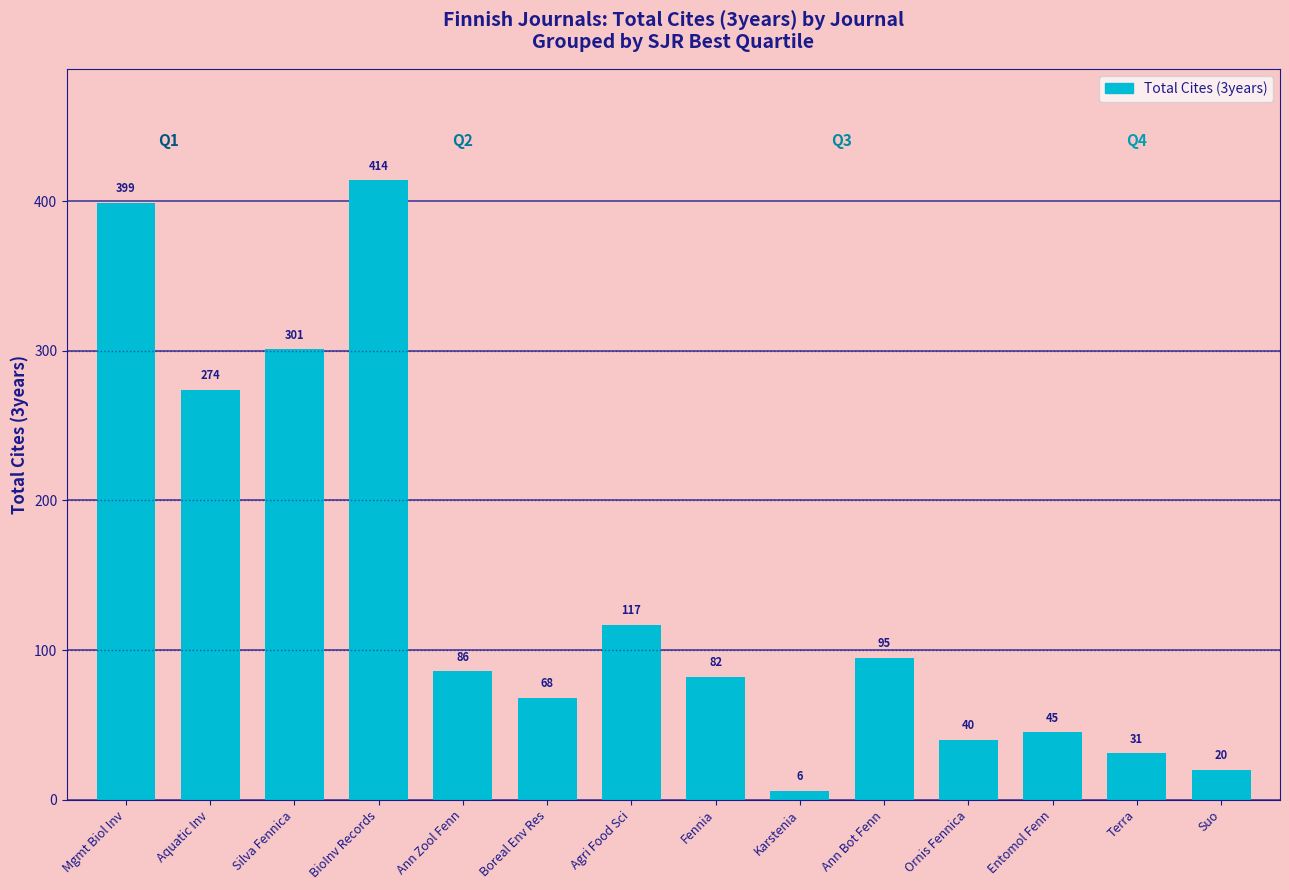

What is the label of the 4th bar from the left?

BioInv Records